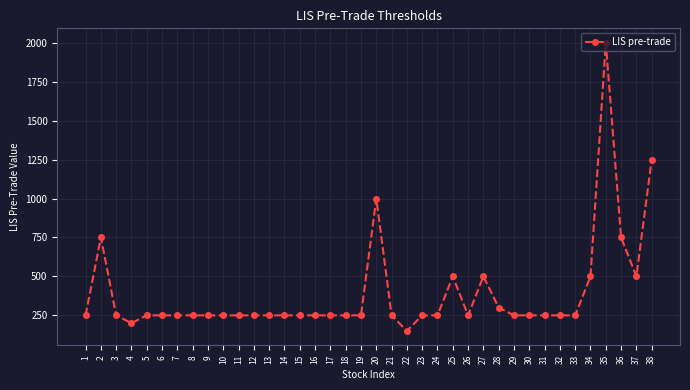

What is the average value?

392